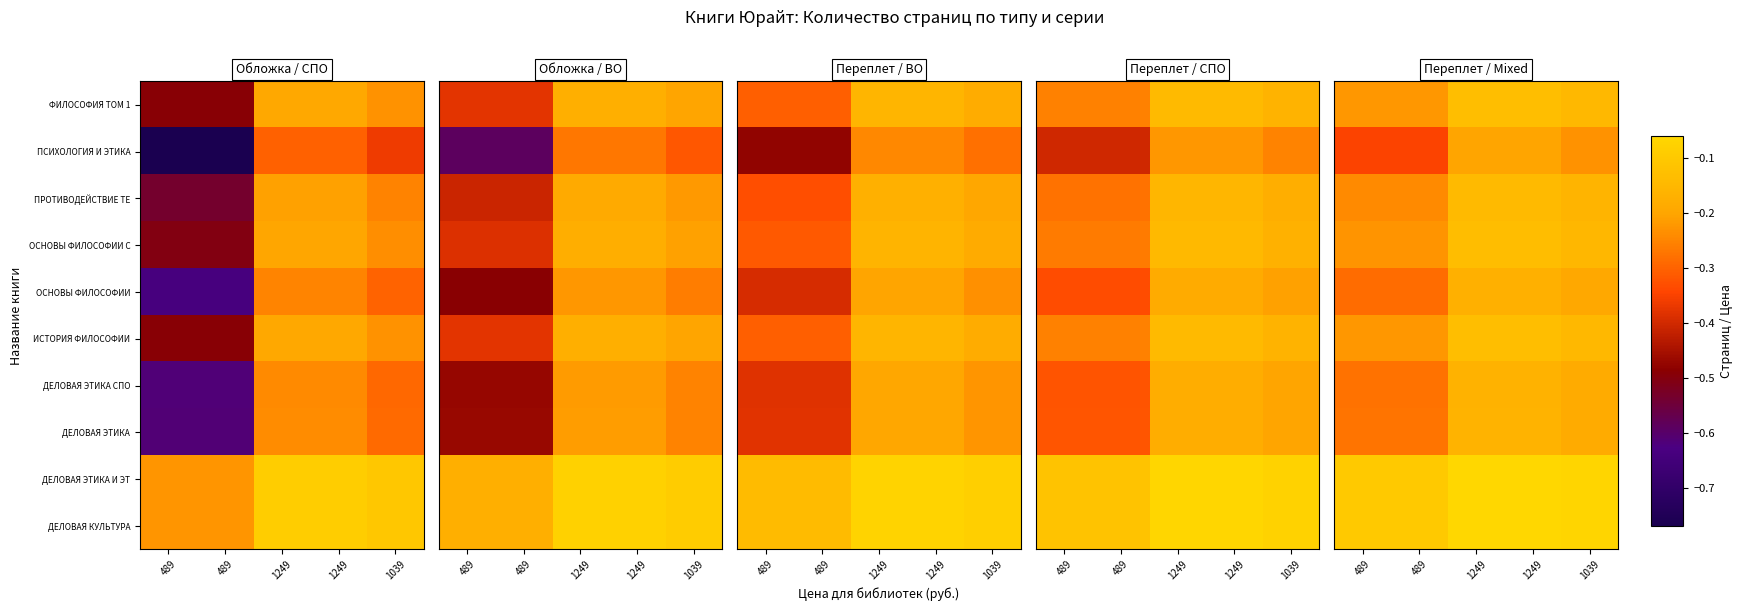

Is the value of ДЕЛОВАЯ ЭТИКА СПО at 489 greater than the value of ФИЛОСОФИЯ ТОМ 1 at 1249?

No